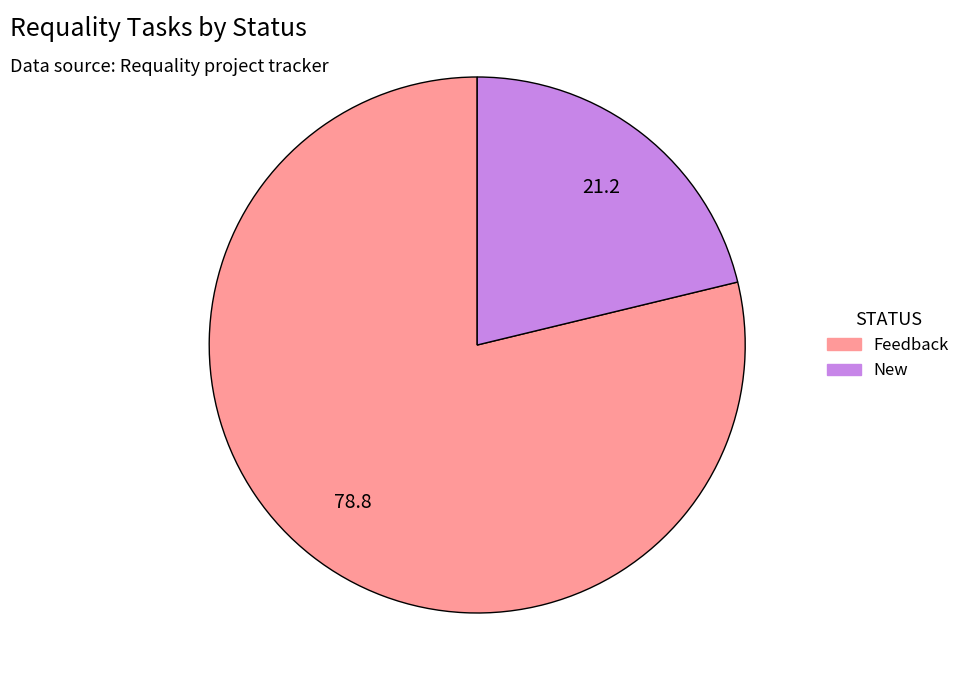

Does any single category account for the majority?

Yes